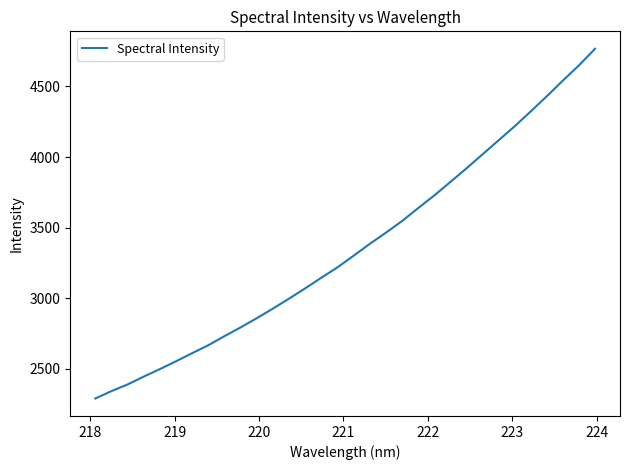

What is the difference between the maximum and minimum values?

2479.0